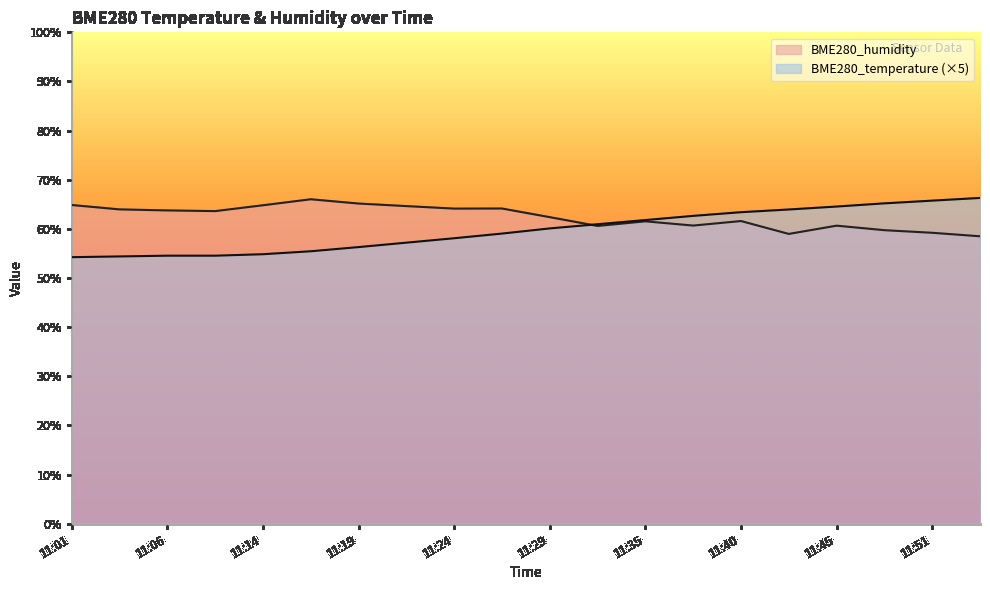

Does the chart display data point markers on the line(s)?

No